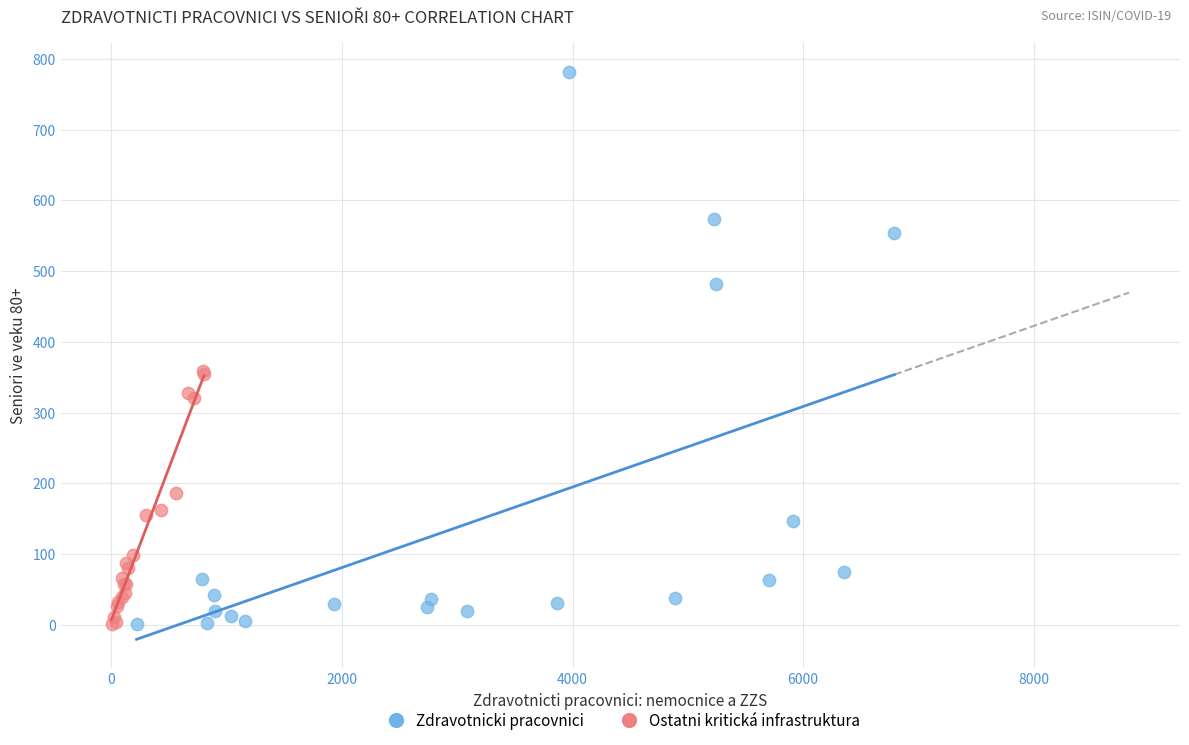

Which series has the widest spread of Y values?

Zdravotnicki pracovnici